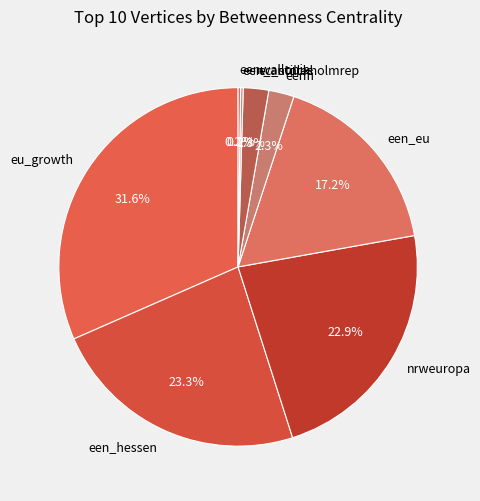

Does any single category account for the majority?

No